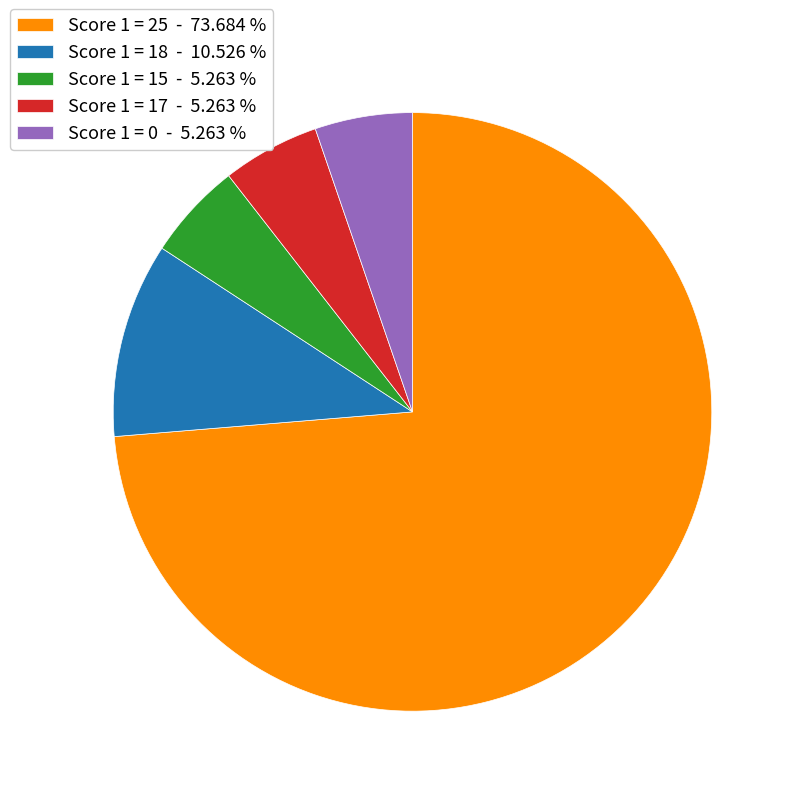

How many slices are in this pie chart?

5